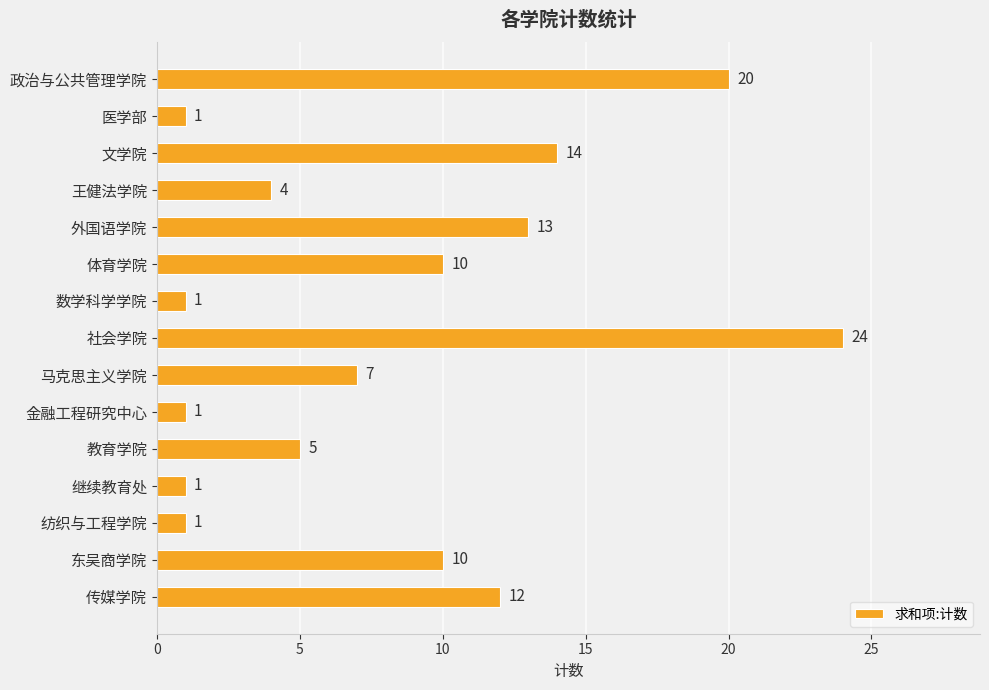

The chart shows a value of 1 at 纺织与工程学院. True or false?

True